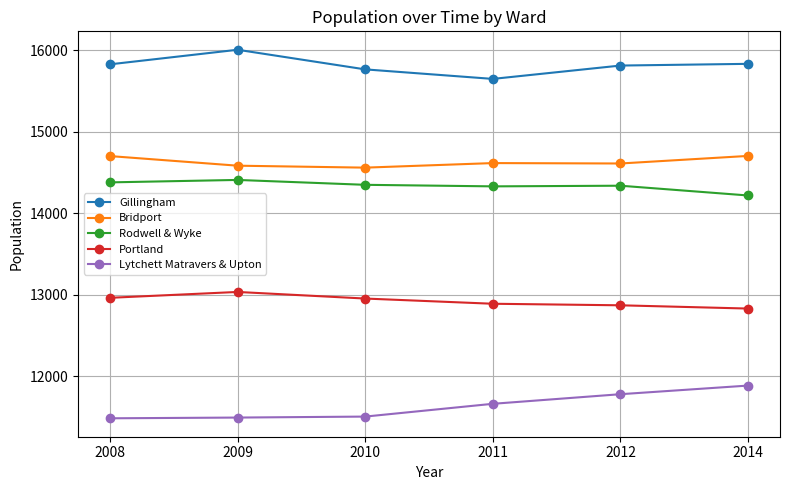

What is the spread (max minus min) of values at 2010?

4265